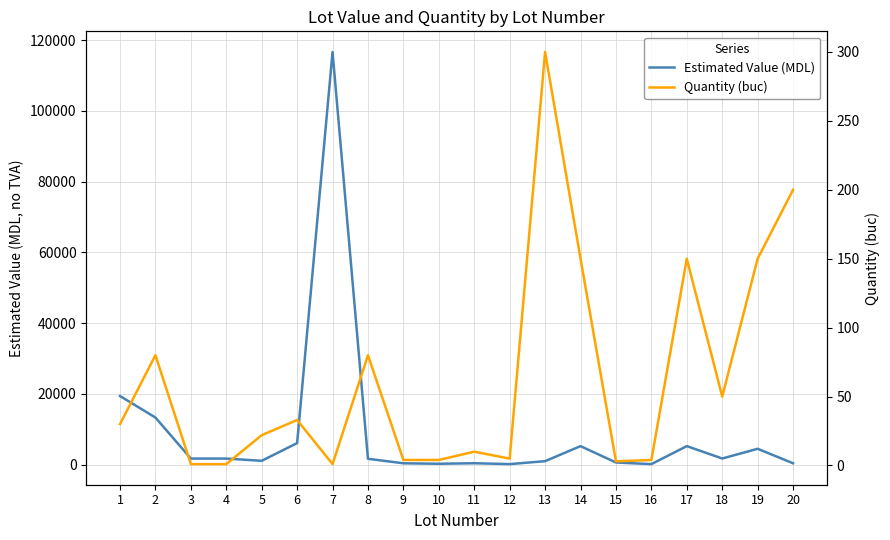

What is the maximum value shown in the chart?

116666.7